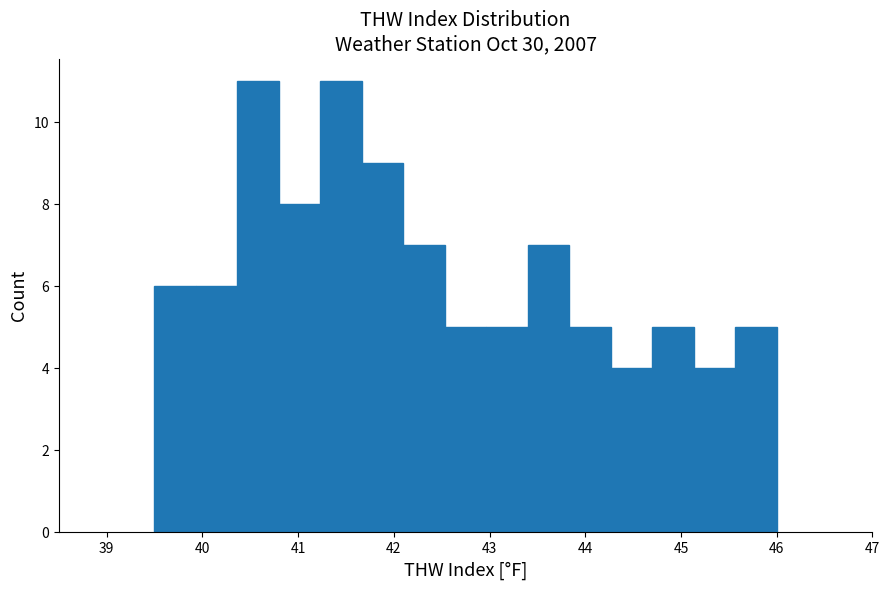

Reading left to right, transcribe this chart: for each bar, give the range it covers on the x-axis and its height. Neither the bar edges nor the heights are printed on the chart, so give them approximately, as read against the axes.

39.5 to 39.9: 6
39.9 to 40.4: 6
40.4 to 40.8: 11
40.8 to 41.2: 8
41.2 to 41.7: 11
41.7 to 42.1: 9
42.1 to 42.5: 7
42.5 to 43.0: 5
43.0 to 43.4: 5
43.4 to 43.8: 7
43.8 to 44.3: 5
44.3 to 44.7: 4
44.7 to 45.1: 5
45.1 to 45.6: 4
45.6 to 46.0: 5